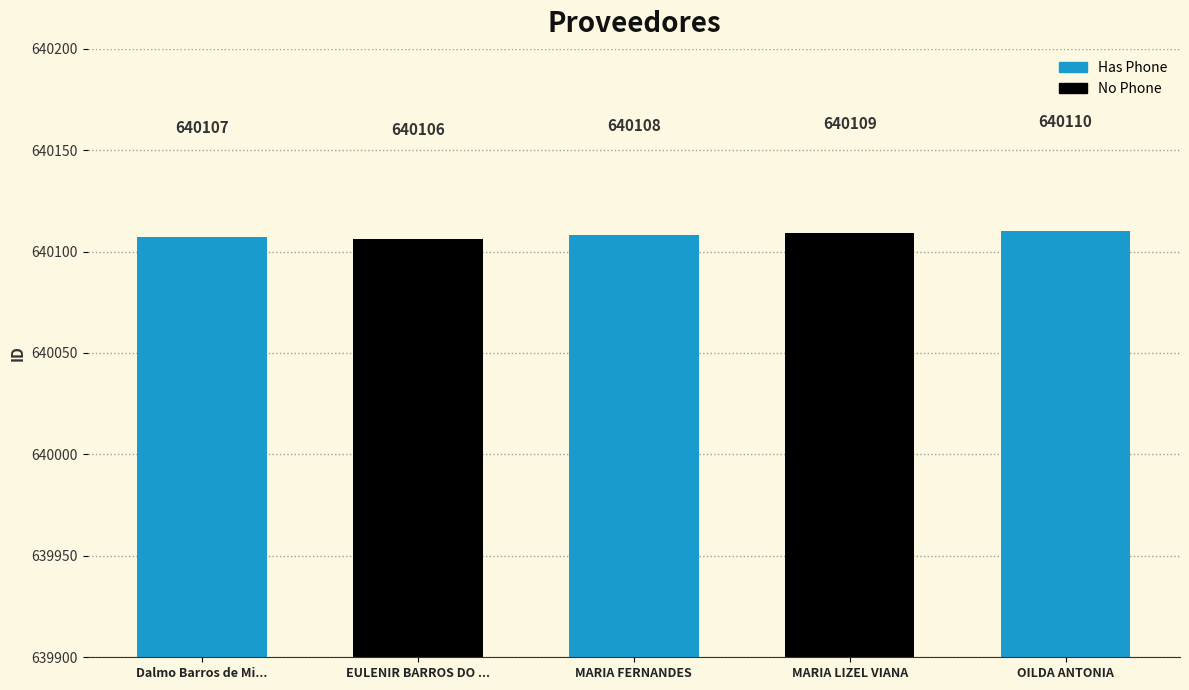

What is the label of the 4th bar from the right?

EULENIR BARROS DO NACIMIENTO